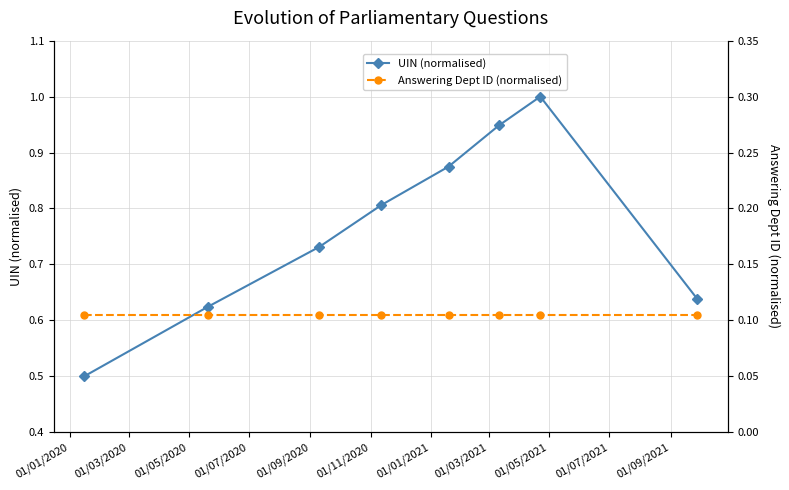

True or false: UIN (normalised) has more than 2 points higher than both neighbors.

False